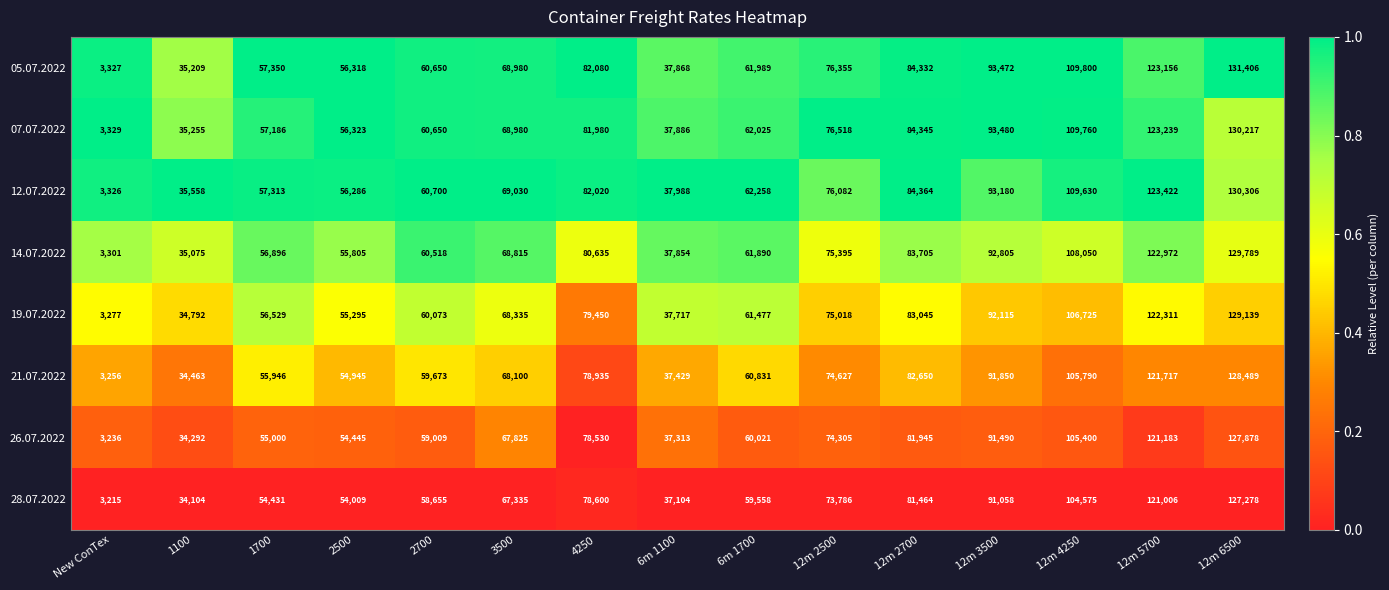

Read the 28.07.2022 value at 12m 2700, to the nearest 10.

81460